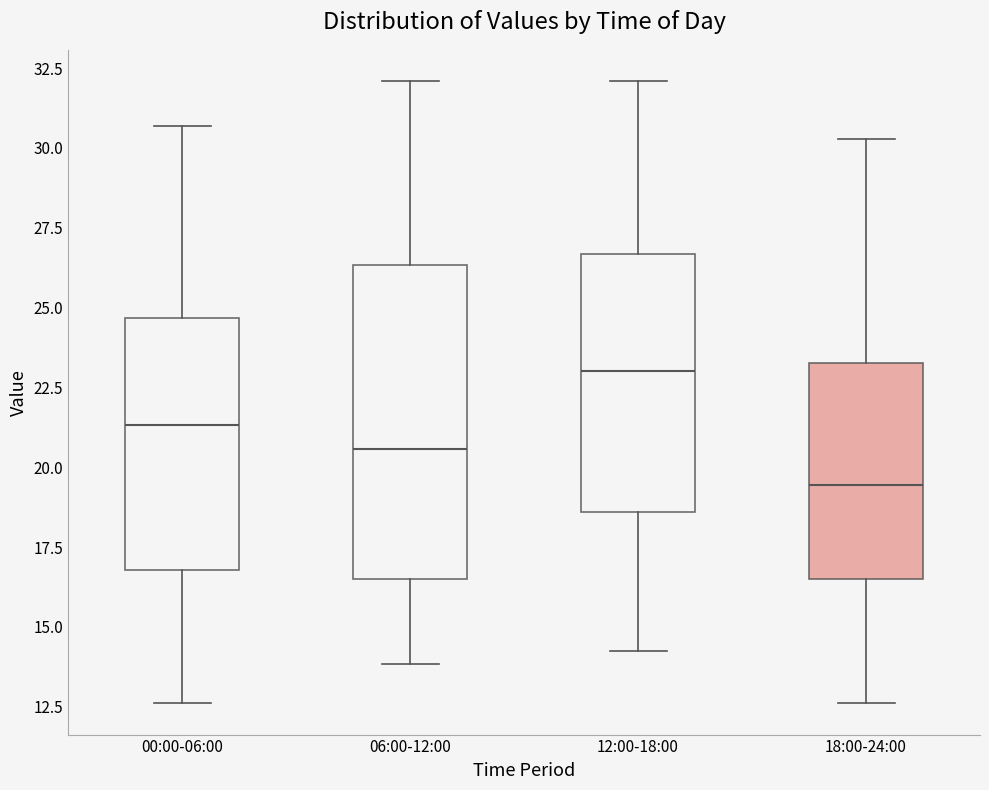

Where is the lower edge of the box for 12:00-18:00 on the y-axis? The values are not printed on the chart, so give them approximately, as read against the axis.

18.5